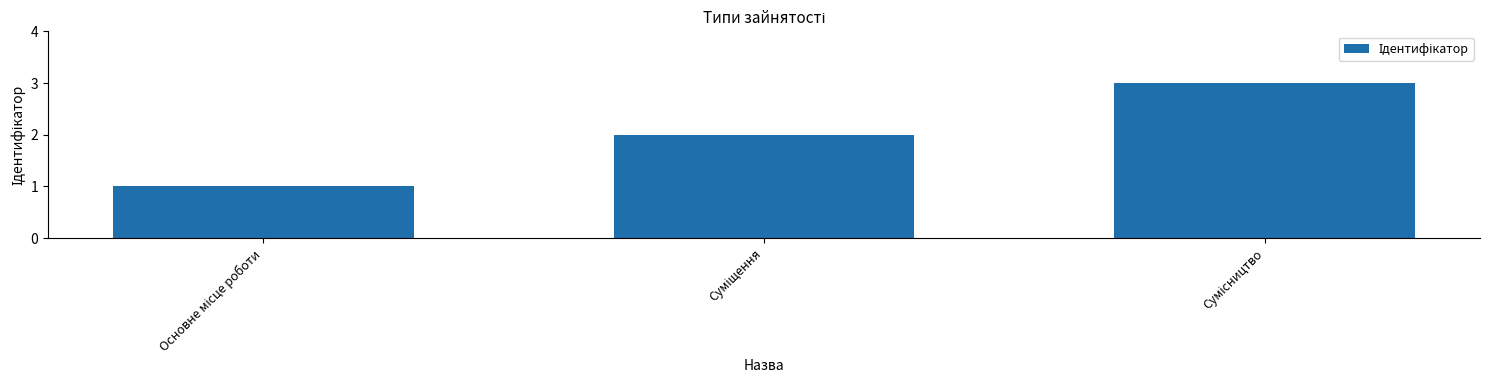

What is the maximum value shown in the chart?

3